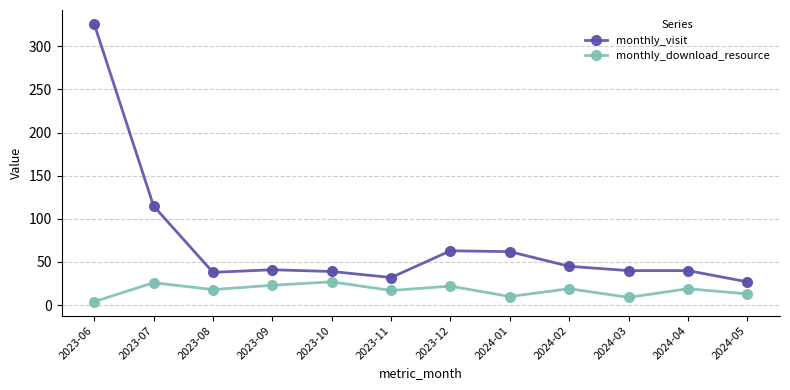

At how many categories does at least one series exceed 125?

1